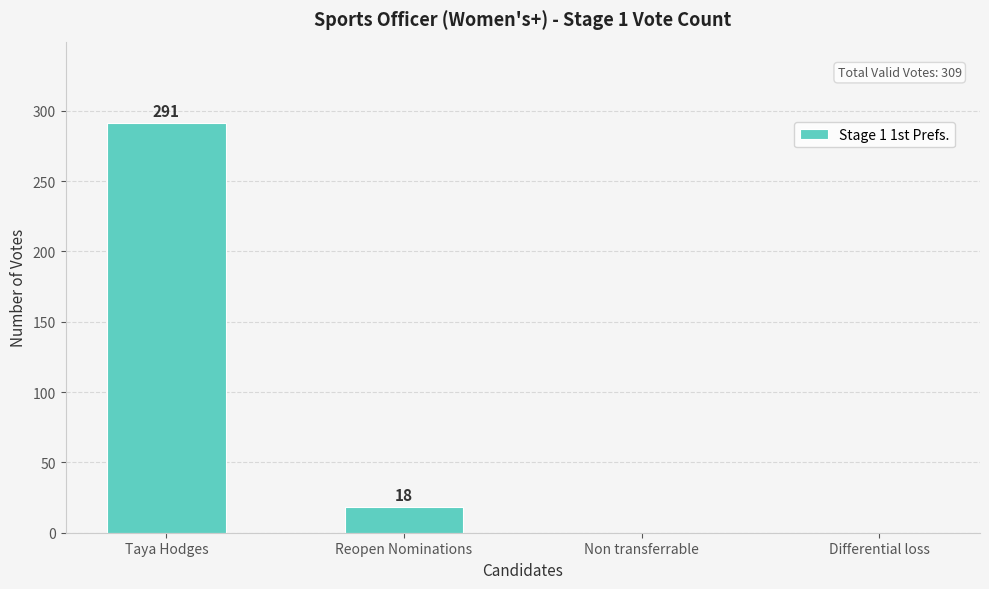

Between Taya Hodges and Differential loss, which is larger?

Taya Hodges